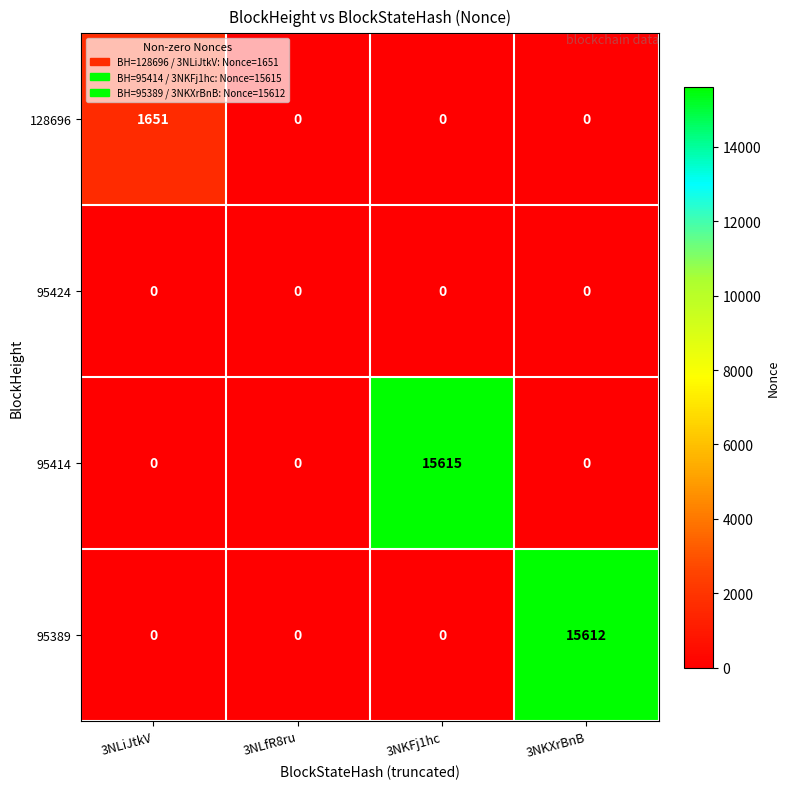

The 95389 series shows -6847 at 3NLiJtkV. True or false?

False